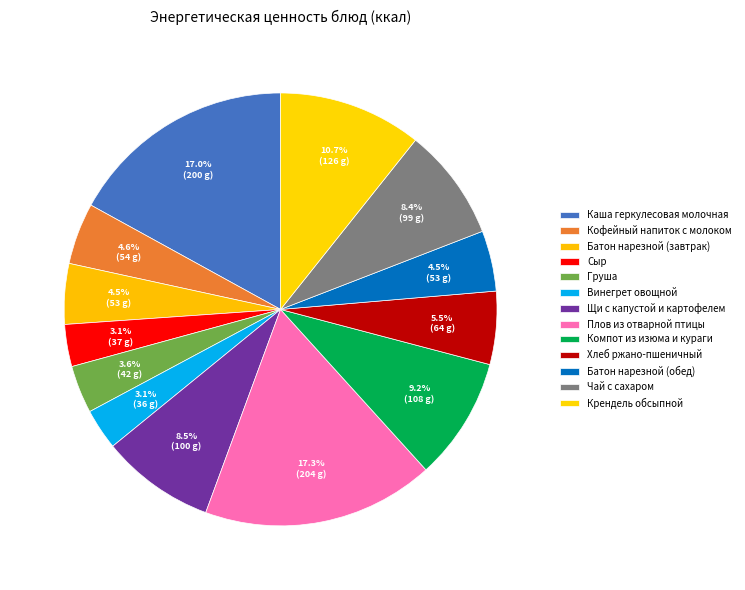

Count the number of slices in the pie.

13